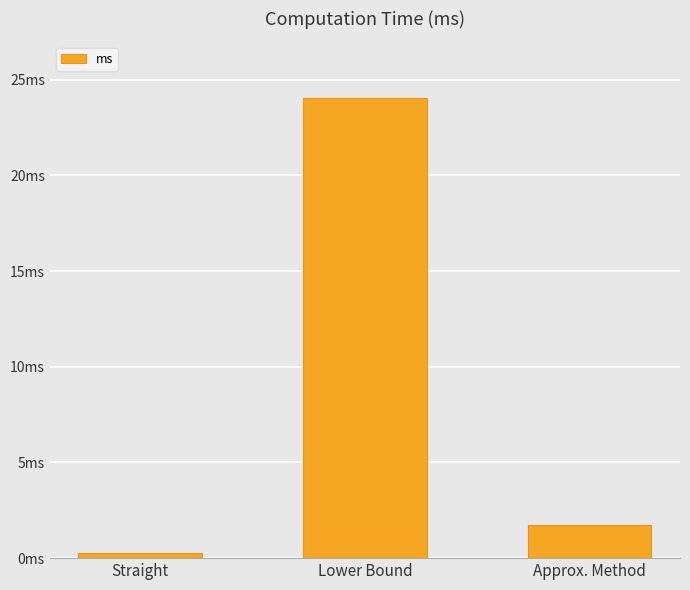

What is the change in value from Lower Bound to Approx. Method?

-22.3